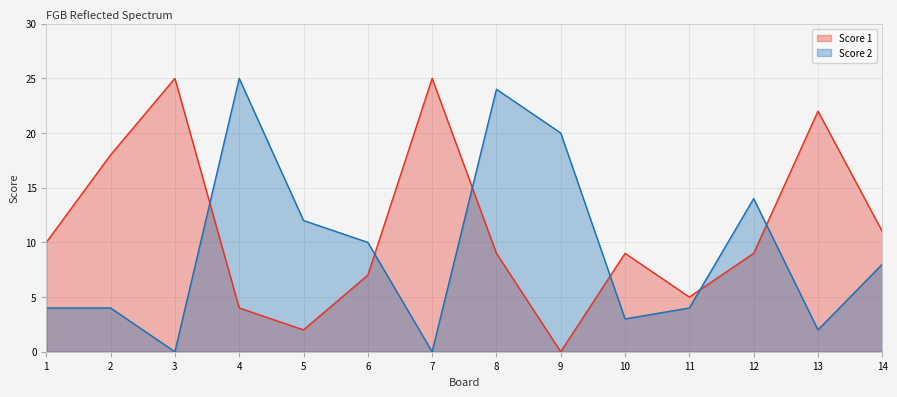

Which series ends up on top after the final intersection of Score 2 and Score 1?

Score 1